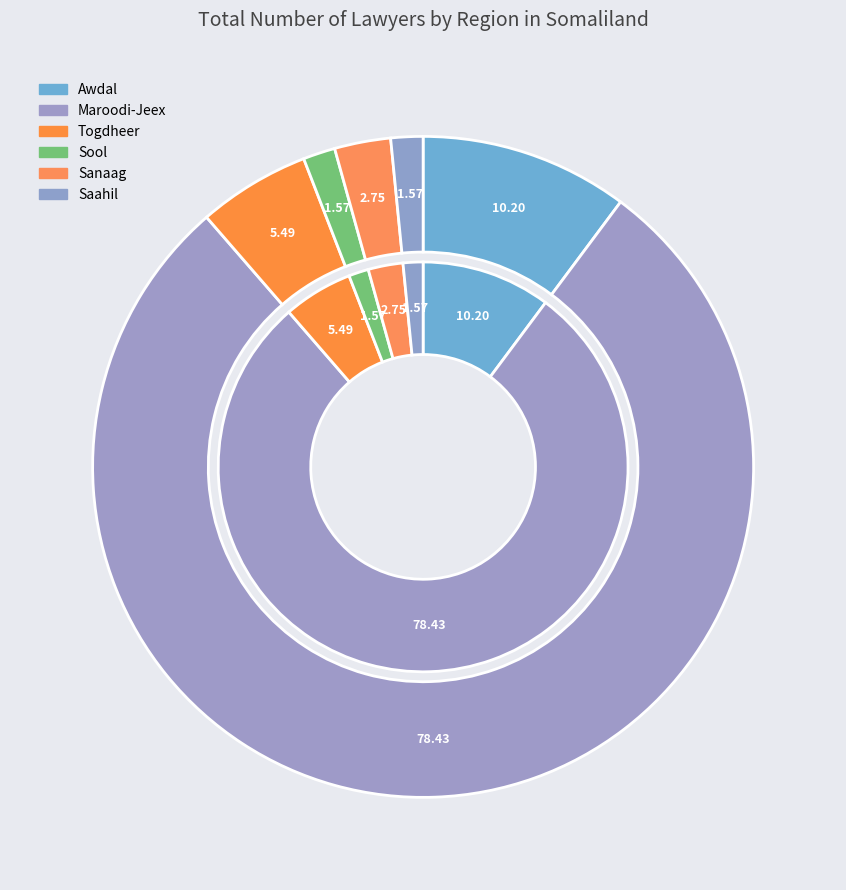

True or false: Togdheer accounts for 5% of the total.

True